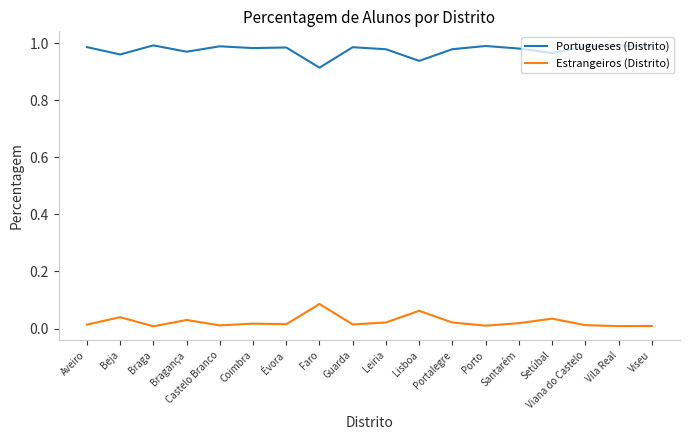

What are all the series names shown in the legend?

Portugueses (Distrito), Estrangeiros (Distrito)